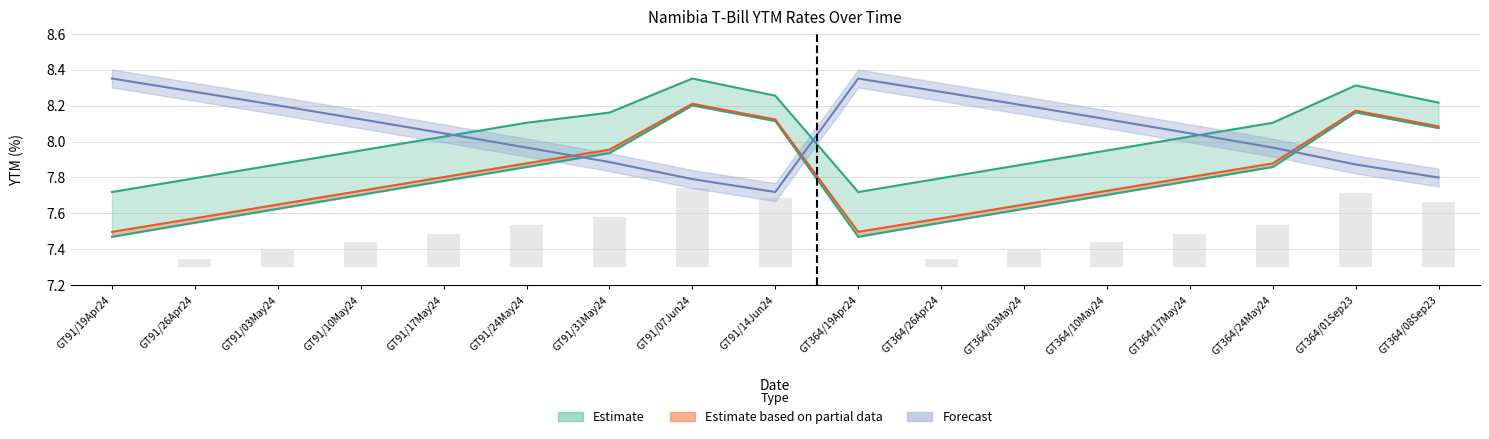

How many bars are there in each group?

4